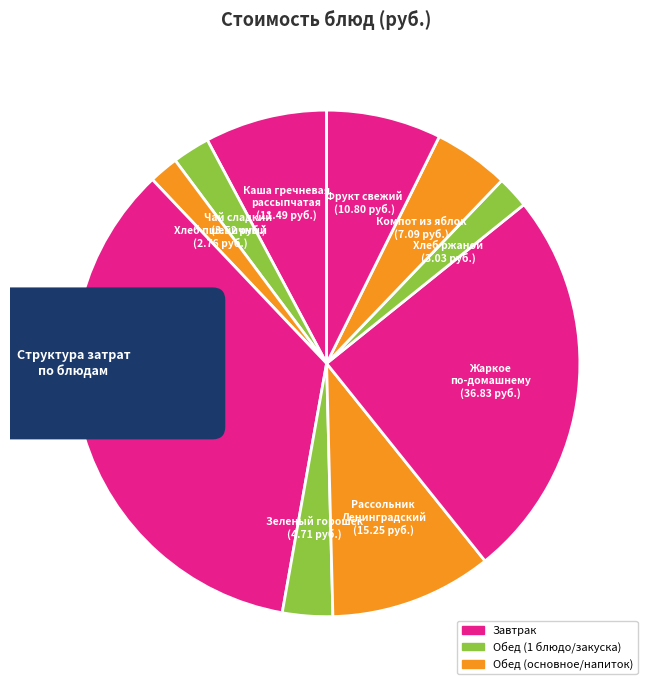

Rank the categories by value from highest to lowest.

Птица тушеная
в соусе, Жаркое
по-домашнему, Рассольник
Ленинградский, Каша гречневая
рассыпчатая, Фрукт свежий, Компот из яблок, Зеленый горошек, Чай сладкий, Хлеб ржаной, Хлеб пшеничный